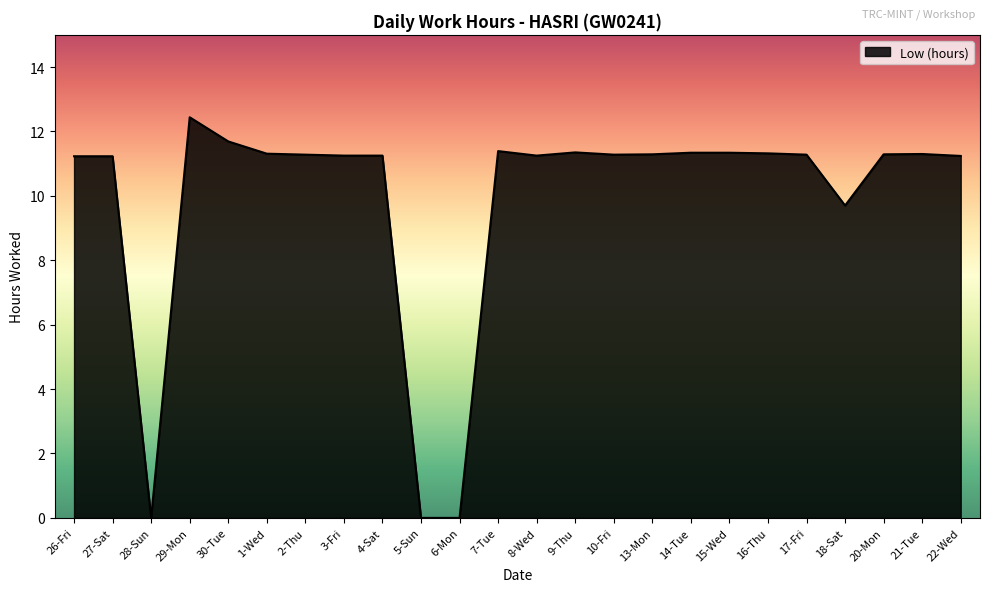

What is the change in value from 6-Mon to 14-Tue?

+11.3